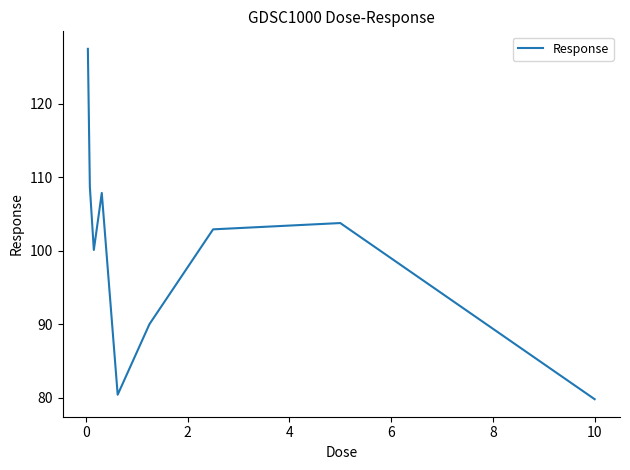

What is the maximum value shown in the chart?

127.5